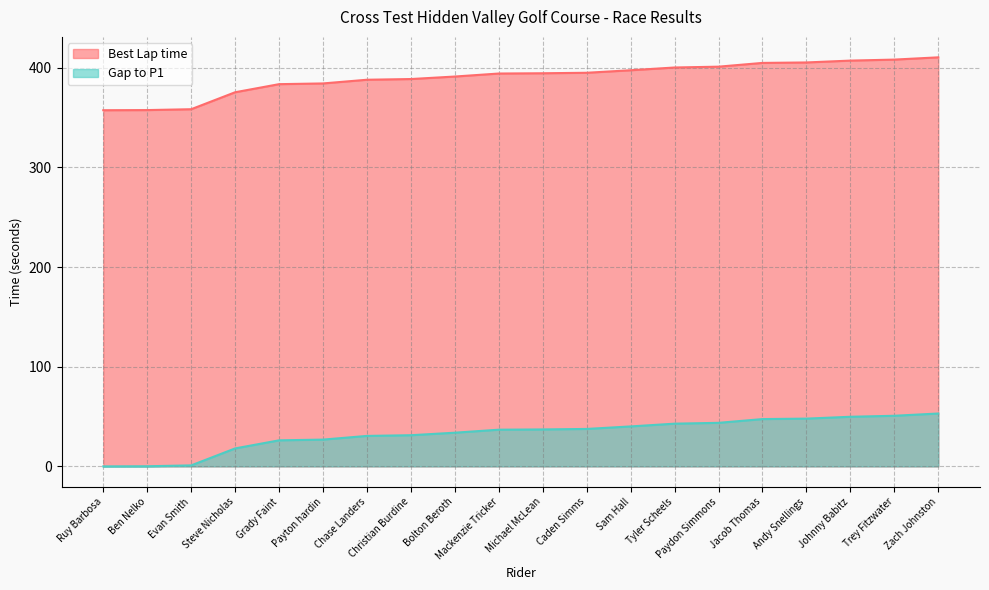

What is the sum of the Best Lap time values at Sam Hall and Trey Fitzwater?

805.5